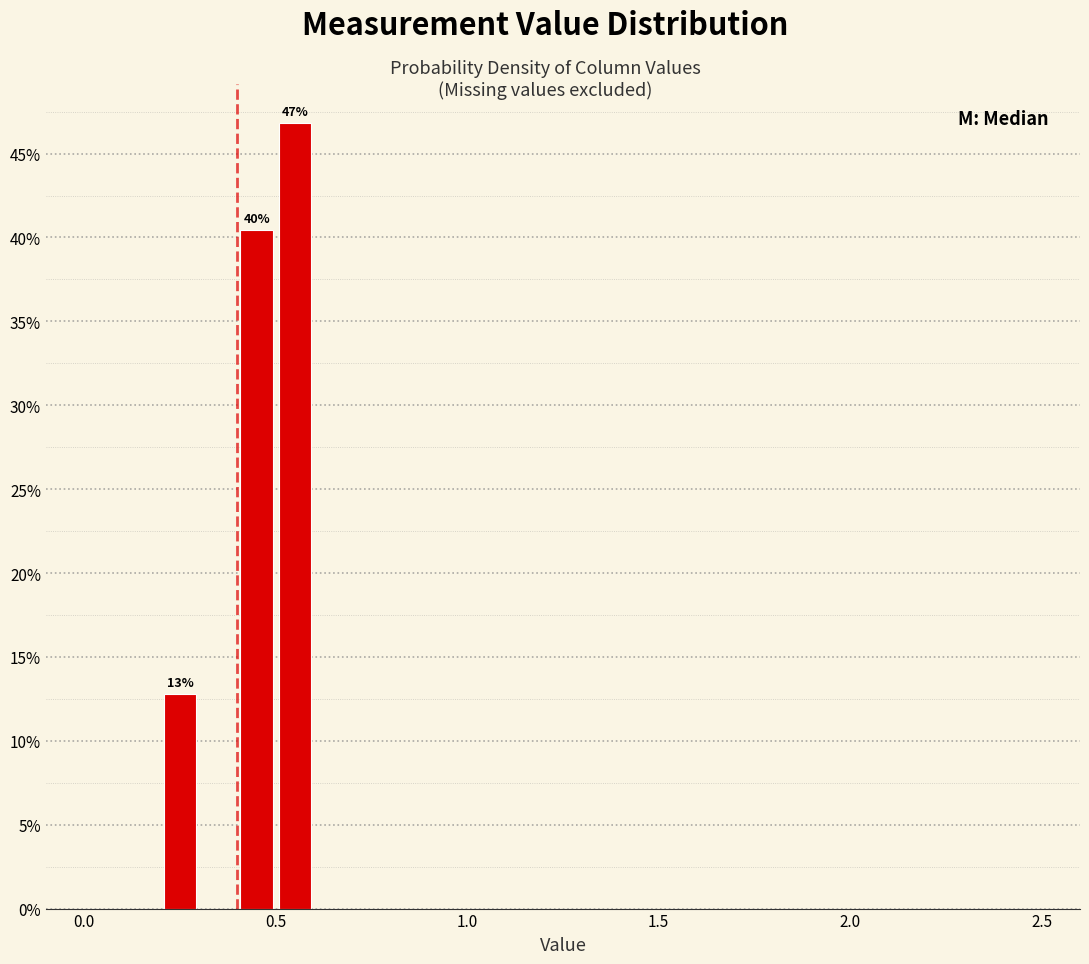

Read against the x-axis, roughly where is the centre of the tallest bar?

0.55